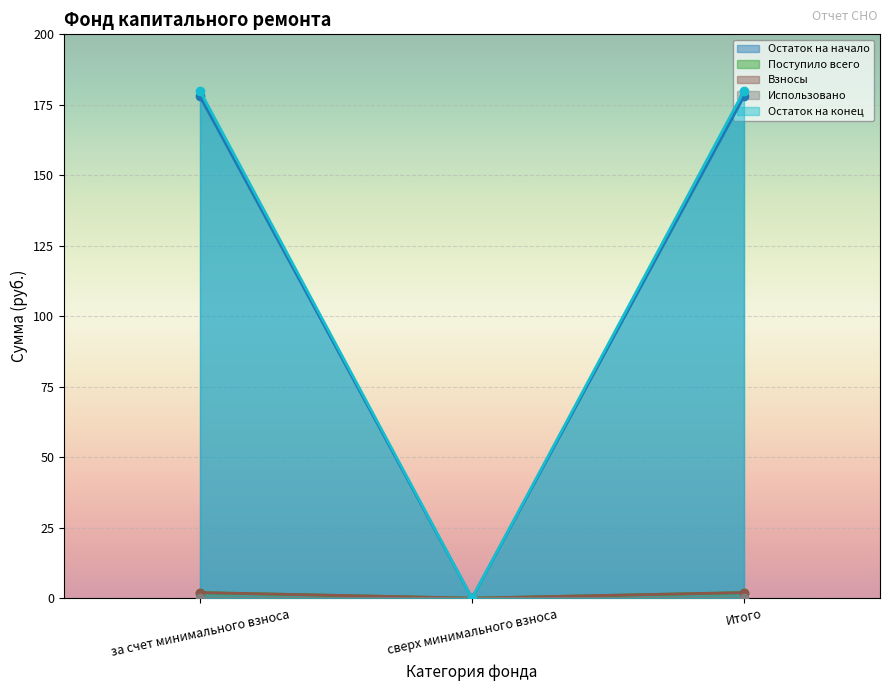

Does the chart display data point markers on the line(s)?

Yes